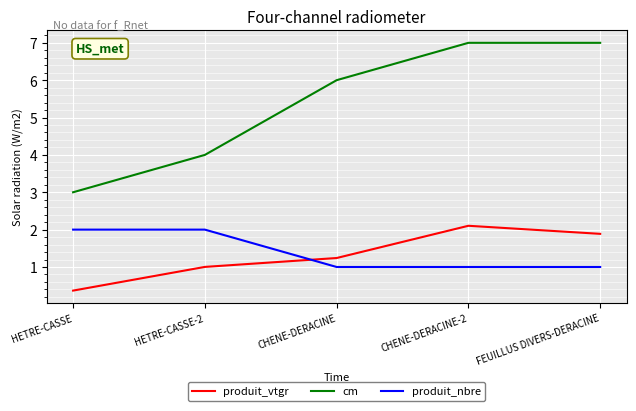

Rank the categories by produit_vtgr value from lowest to highest.

HETRE-CASSE, HETRE-CASSE-2, CHENE-DERACINE, FEUILLUS DIVERS-DERACINE, CHENE-DERACINE-2